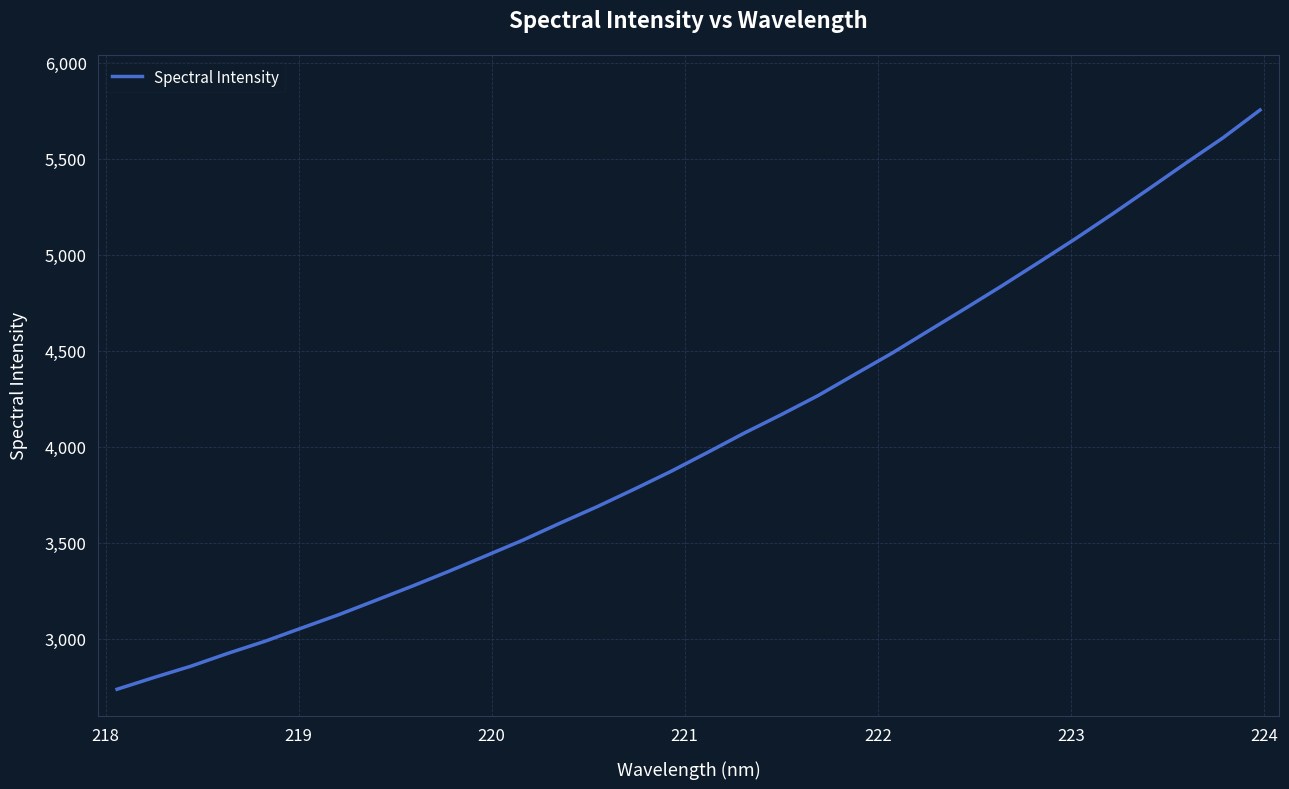

What is the greatest value displayed?

5754.5